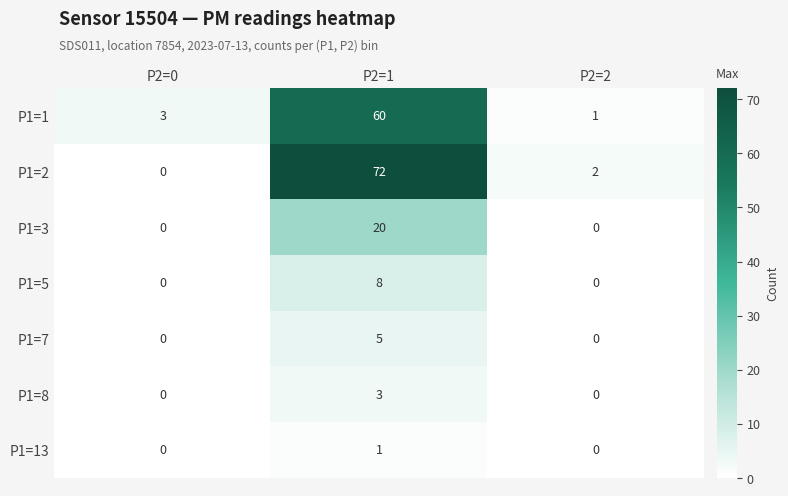

List the series in order of their peak value, highest first.

P1=2, P1=1, P1=3, P1=5, P1=7, P1=8, P1=13